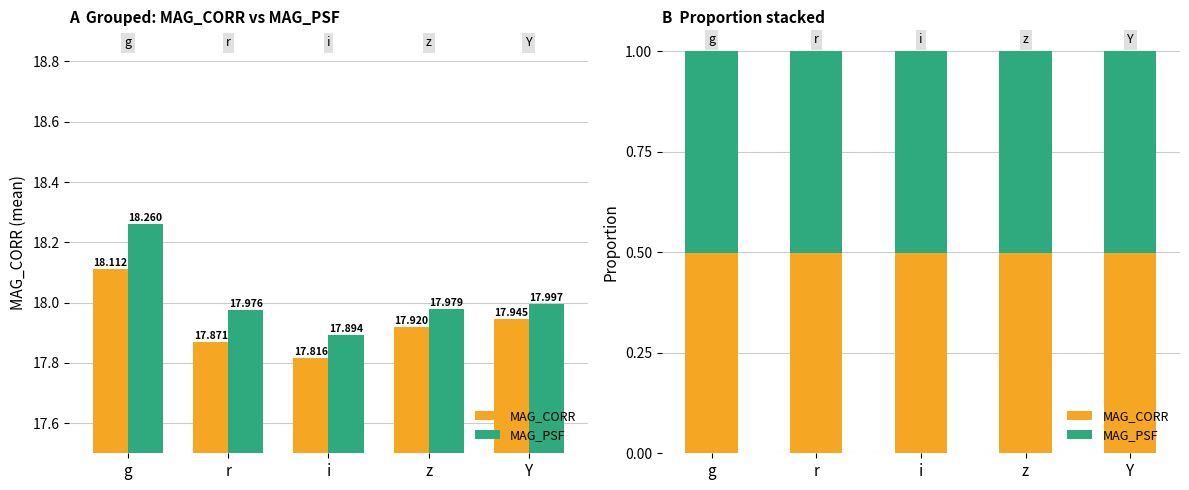

What are all the series names shown in the legend?

MAG_CORR, MAG_PSF